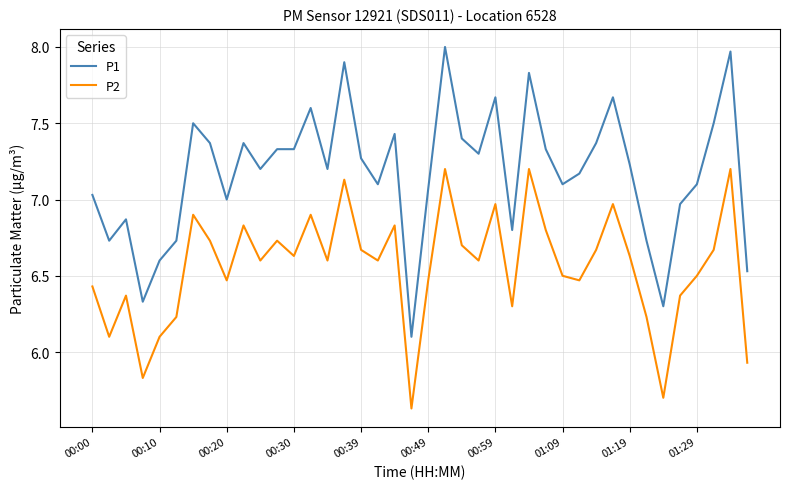

List the series in order of their overall mean, highest first.

P1, P2